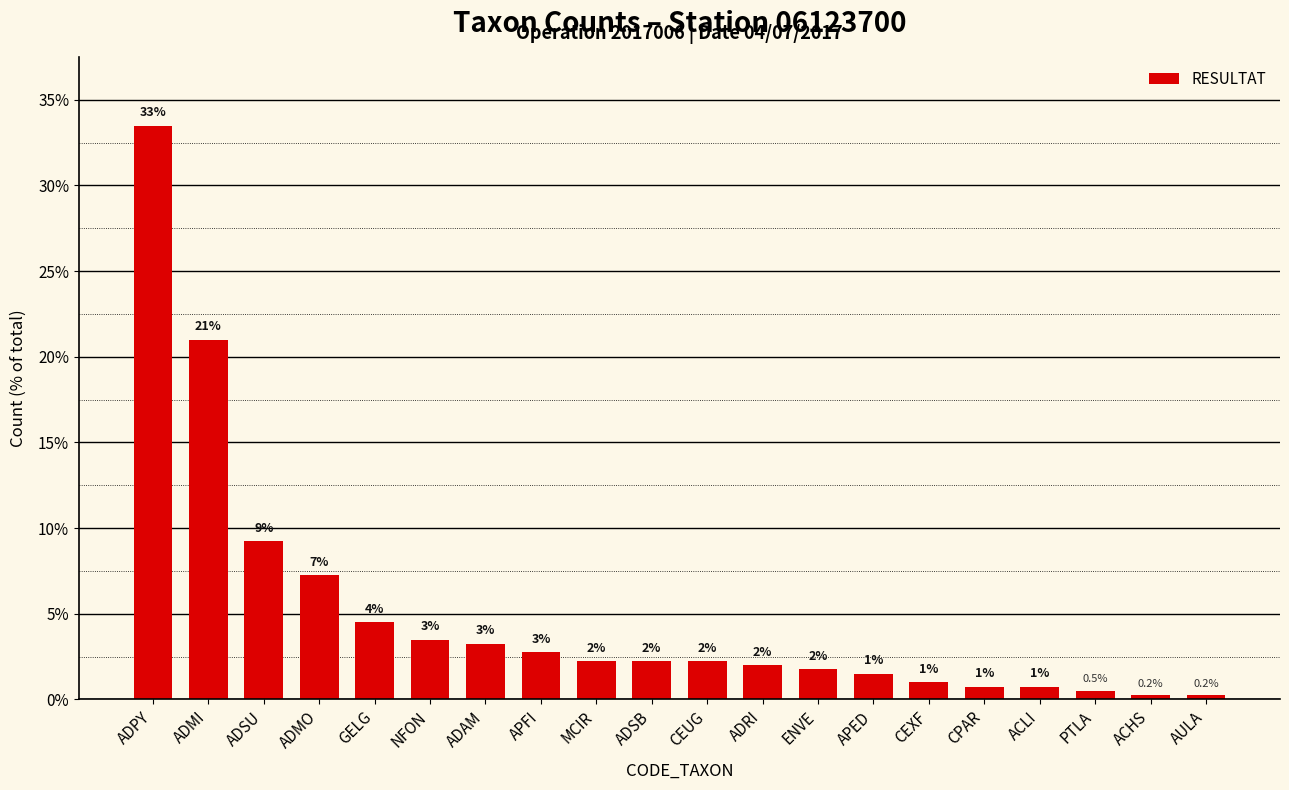

Does the chart contain any negative values?

No